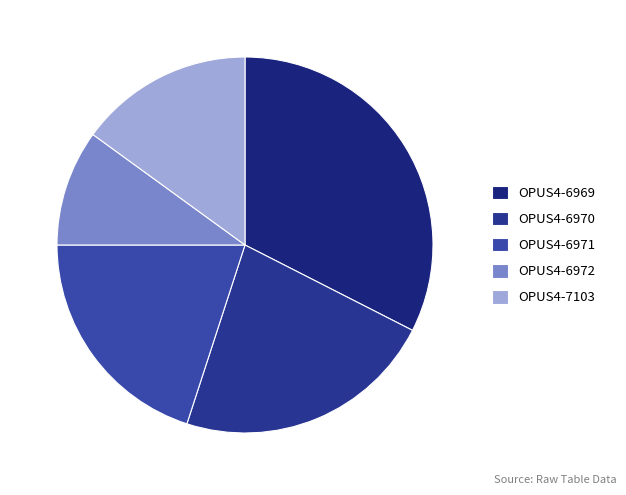

Is it true that OPUS4-6970 is 22% of the pie?

True